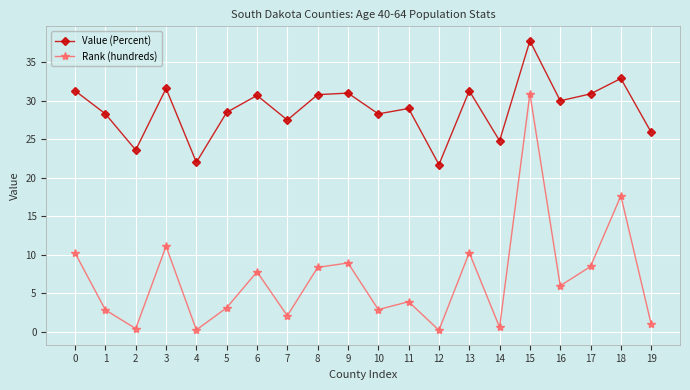

What is the minimum value shown in the chart?

0.2